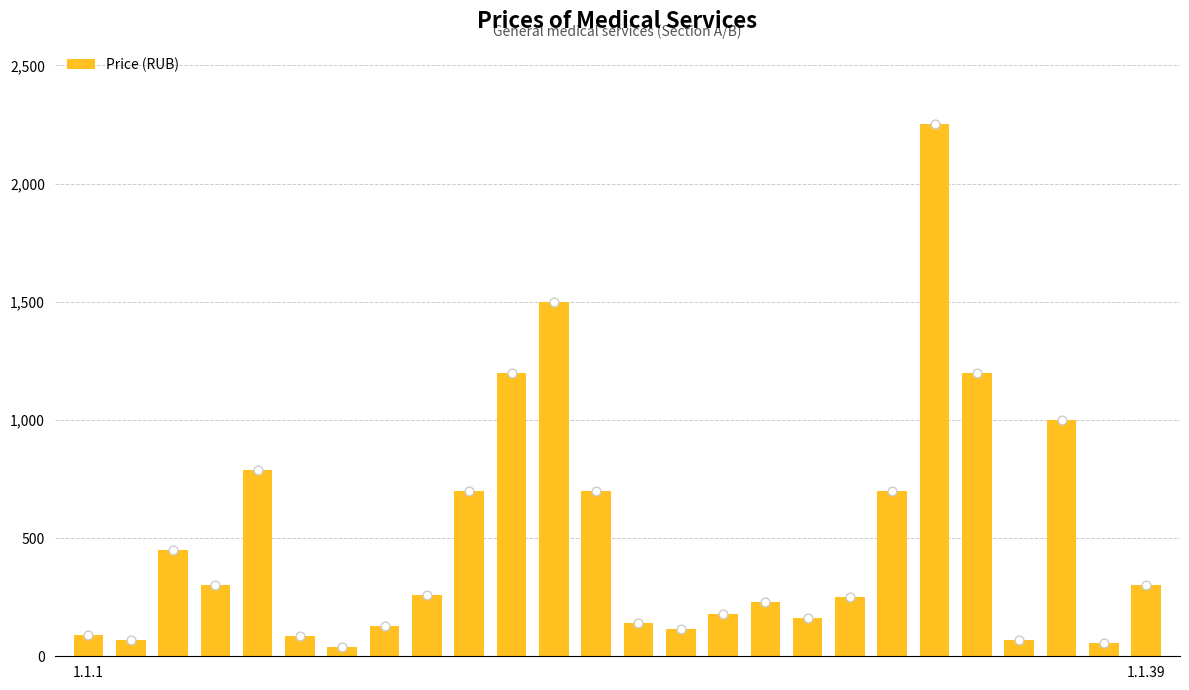

Between 23 and 5, which is larger?

23